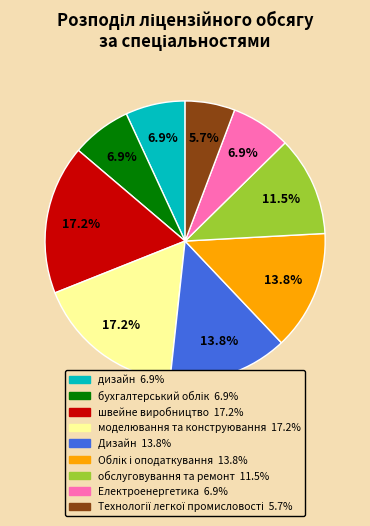

To the nearest percent, what portion does Дизайн represent?

14%